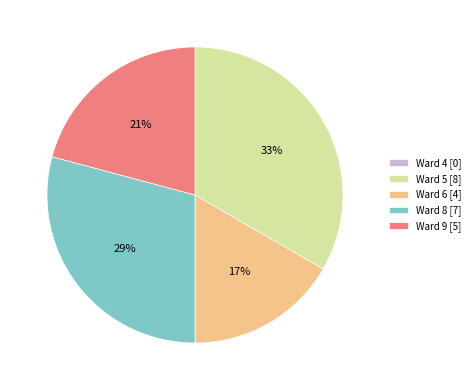

Which category has the biggest portion of the pie?

Ward 5